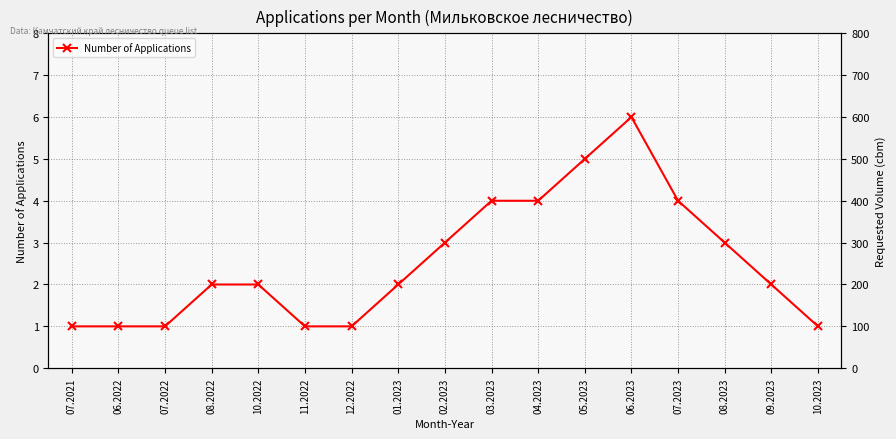

Is it true that the value at 03.2023 is 7?

False